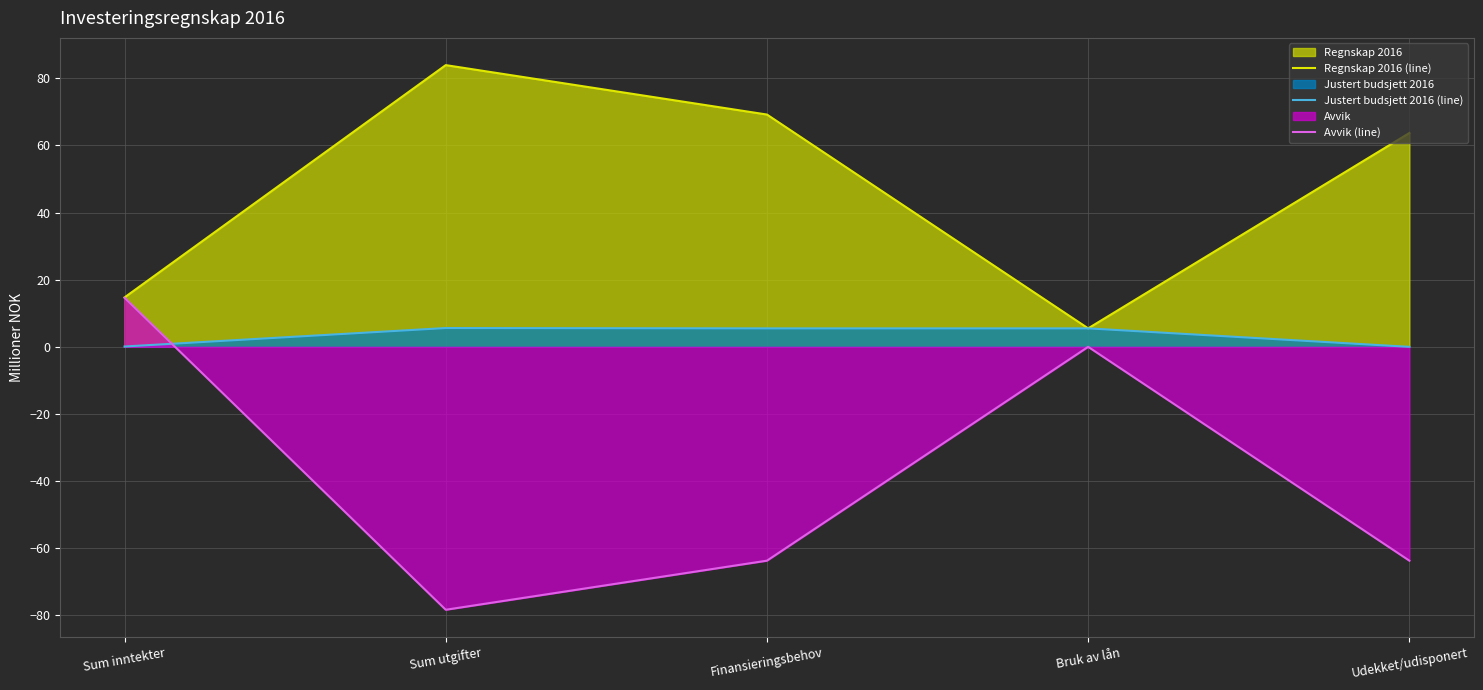

What is the minimum value shown in the chart?

-78.3